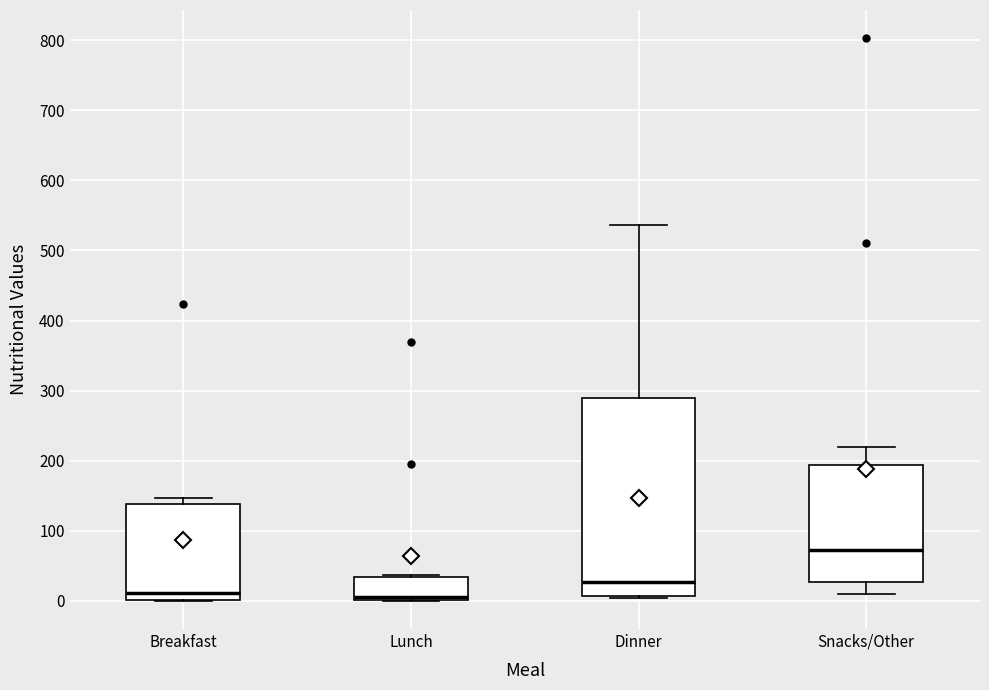

Which box's median line is the highest?

Snacks/Other